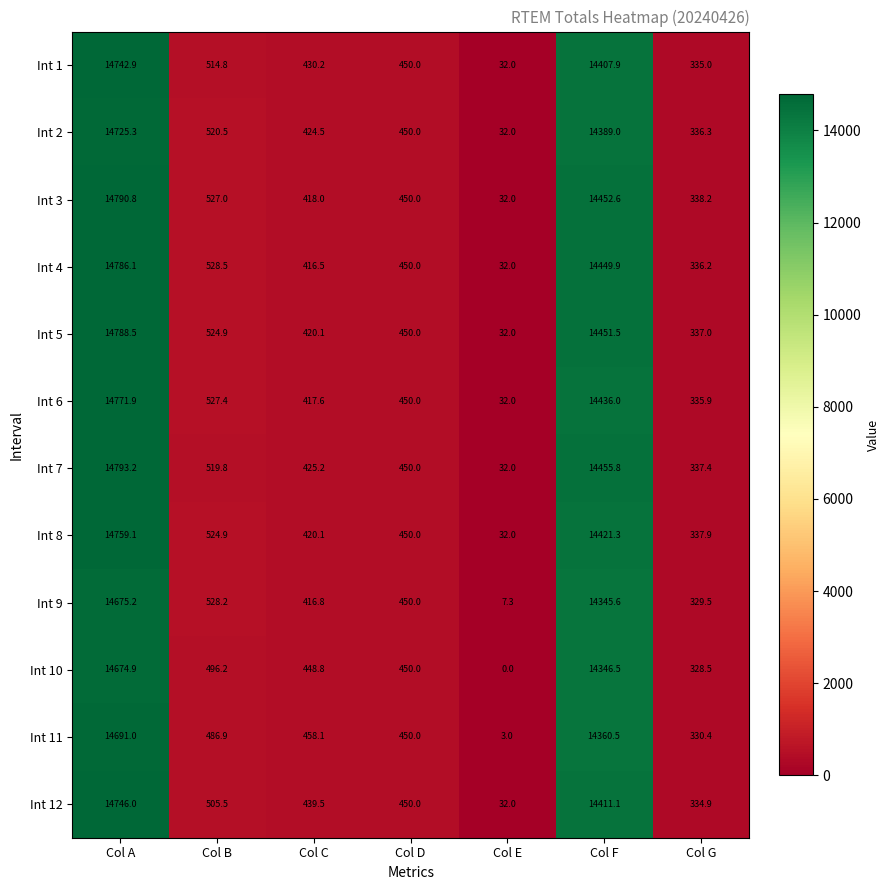

How many distinct data groups are displayed?

12